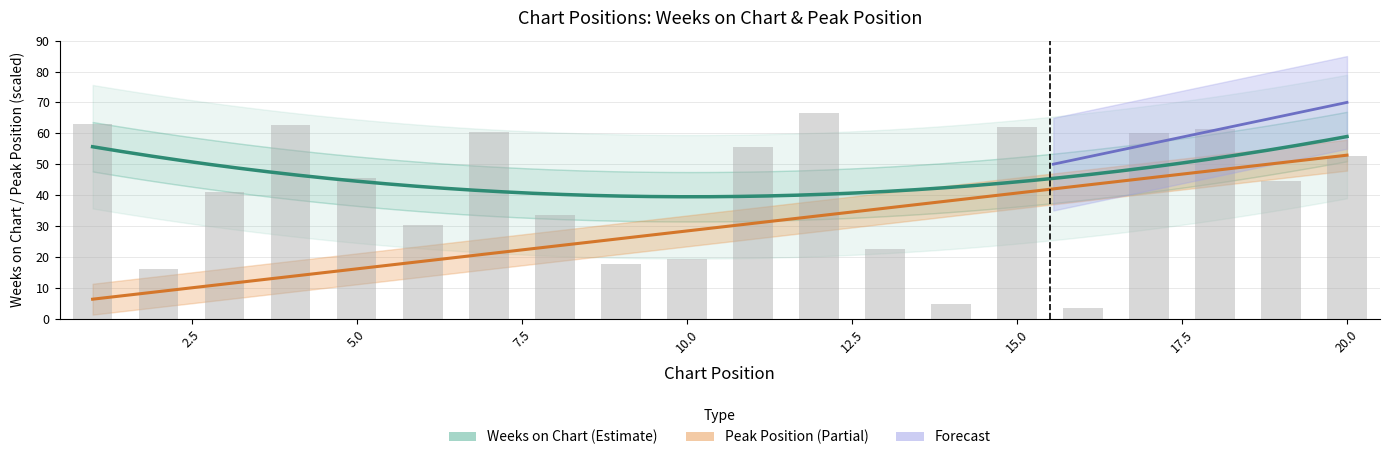

Reading right to left, what are all the values shown in this chart?

20=52.7	19=44.6	18=61.3	17=60.0	16=3.5	15=62.0	14=4.6	13=22.7	12=66.7	11=55.6	10=19.2	9=17.7	8=33.7	7=60.3	6=30.3	5=45.6	4=62.7	3=41.0	2=16.2	1=63.1